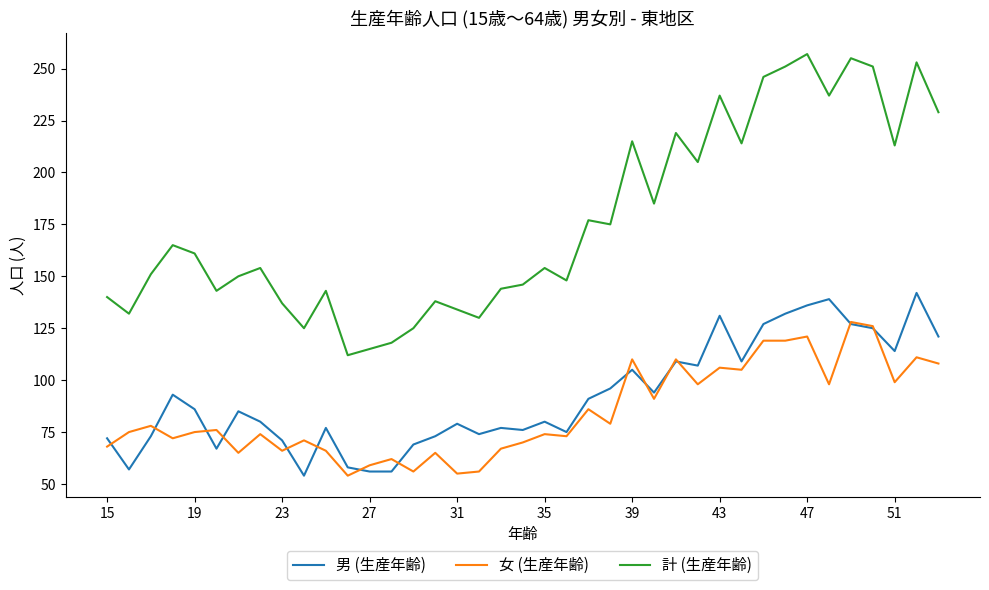

Which series has the largest range (max minus min)?

計 (生産年齢)